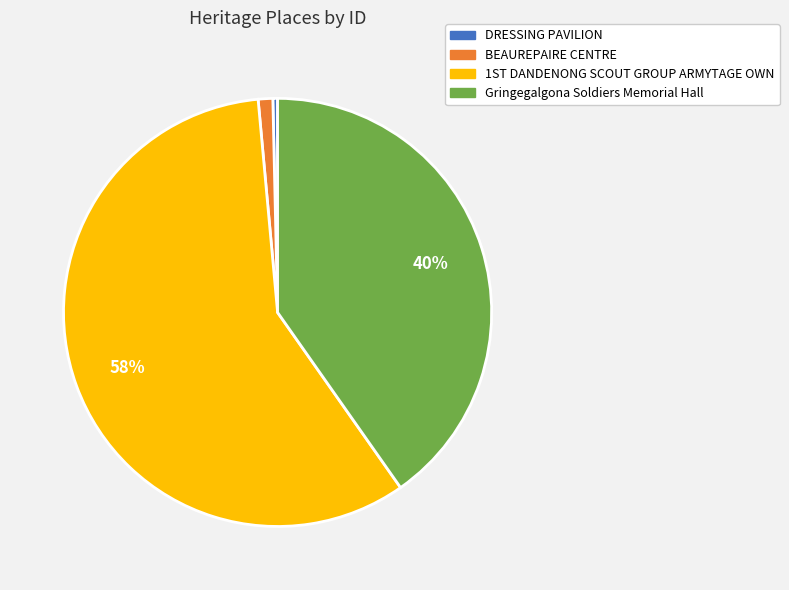

To the nearest percent, what is the difference between the BEAUREPAIRE CENTRE and Gringegalgona Soldiers Memorial Hall slice percentages?

39%